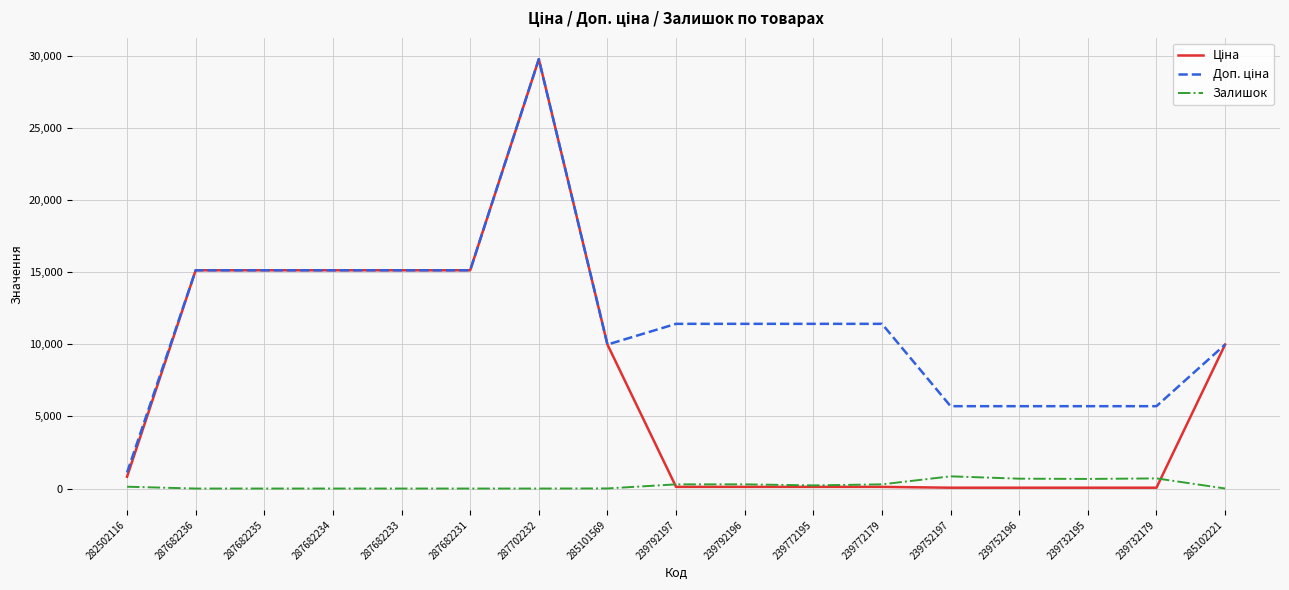

What is the total value across all series at 287682233?

30240.0